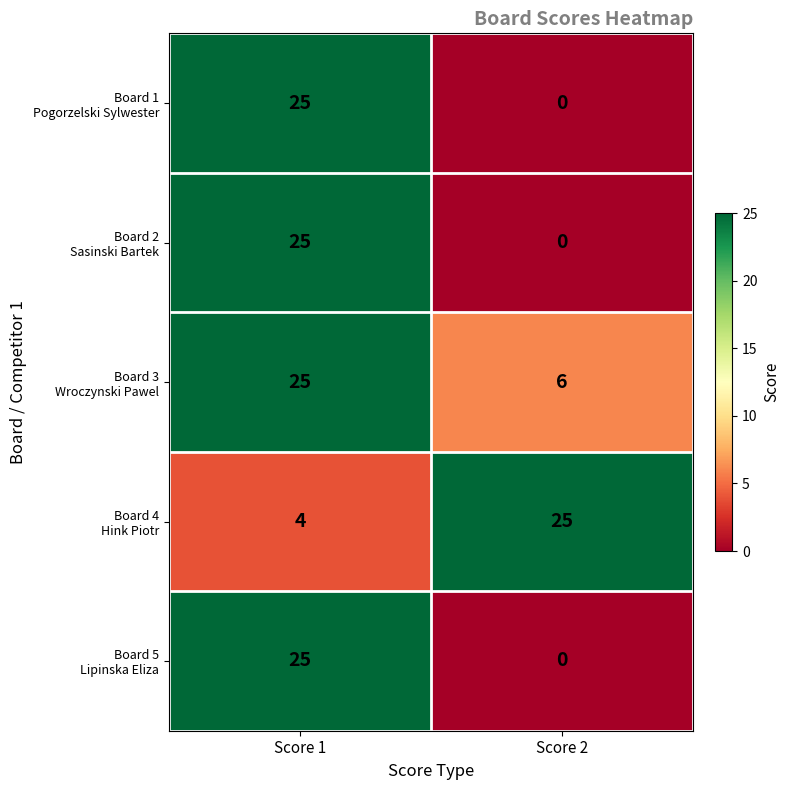

How many series are shown in this chart?

5